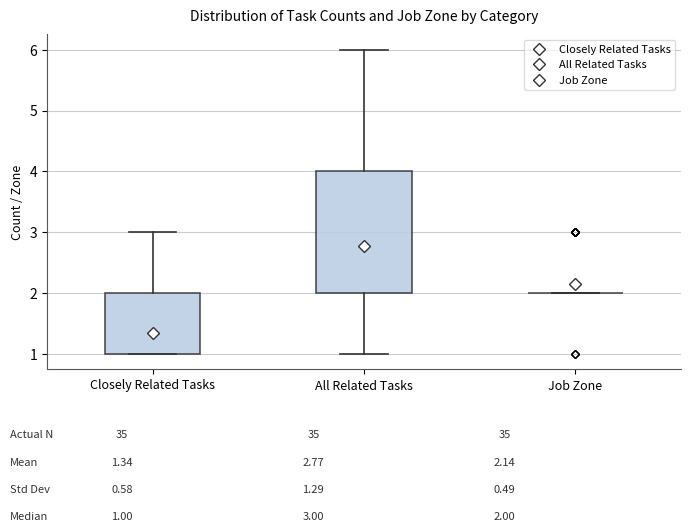

Reading left to right, transcribe this box plot: for each box, give where its median line is, the range the box spans, and where its two whiskers end, as read against the y-axis. The values are not printed on the chart, so give them approximately, as read against the axis.

Closely Related Tasks: median 1 (drawn on the box's lower edge), box 1 to 2, whiskers 1 to 3
All Related Tasks: median 3, box 2 to 4, whiskers 1 to 6
Job Zone: box collapsed to a line at 2, whiskers 2 to 2